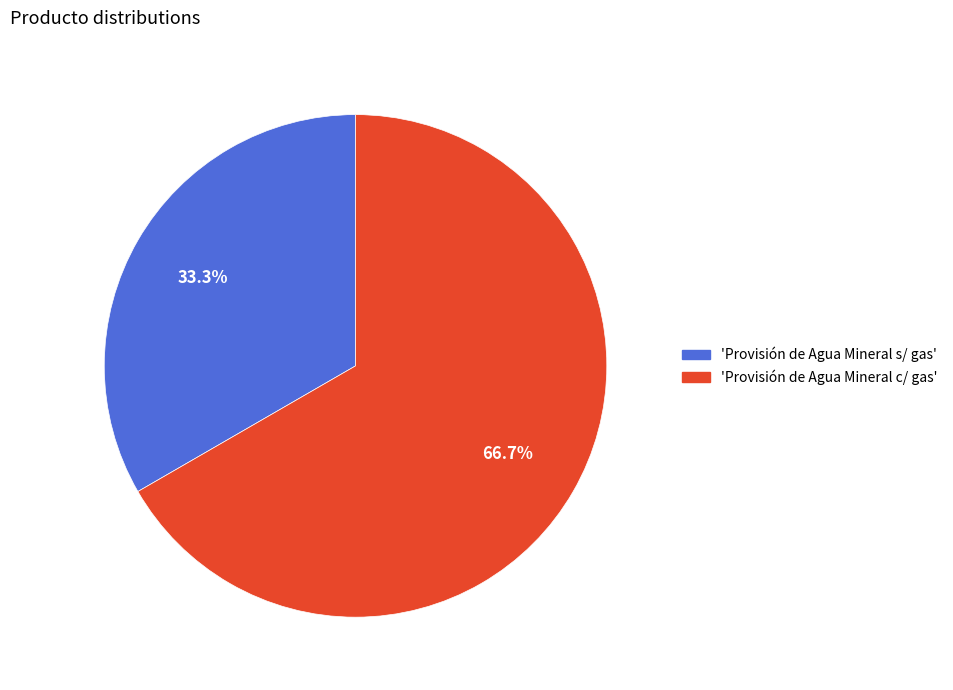

Does any single category account for the majority?

Yes